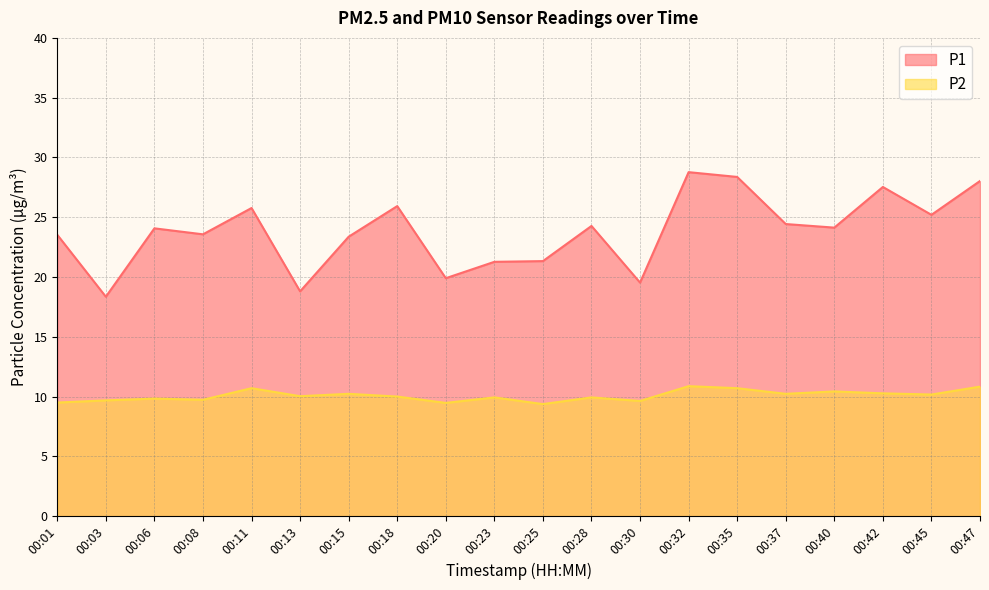

True or false: P2 and P1 intersect in this chart.

False